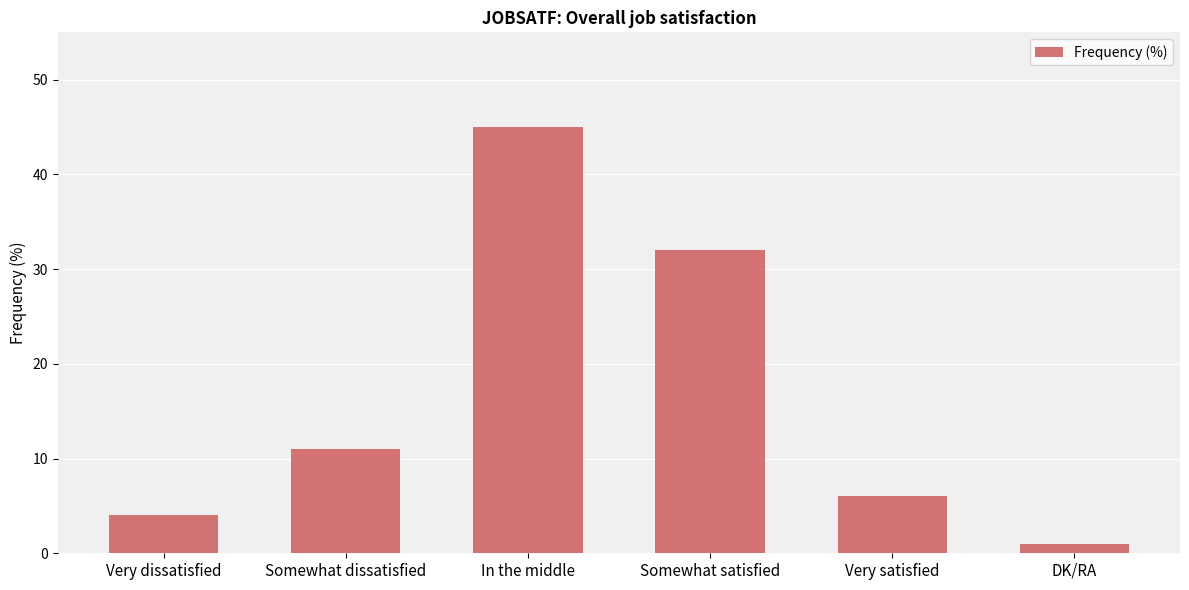

Reading left to right, extract all data points from this chart.

Very dissatisfied=4	Somewhat dissatisfied=11	In the middle=45	Somewhat satisfied=32	Very satisfied=6	DK/RA=1